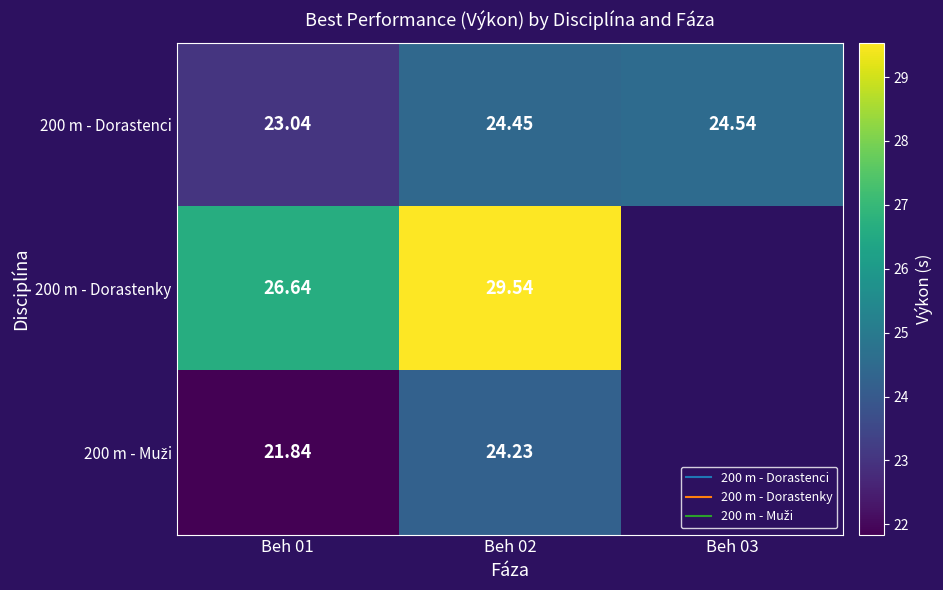

Count the number of categories in the chart.

3